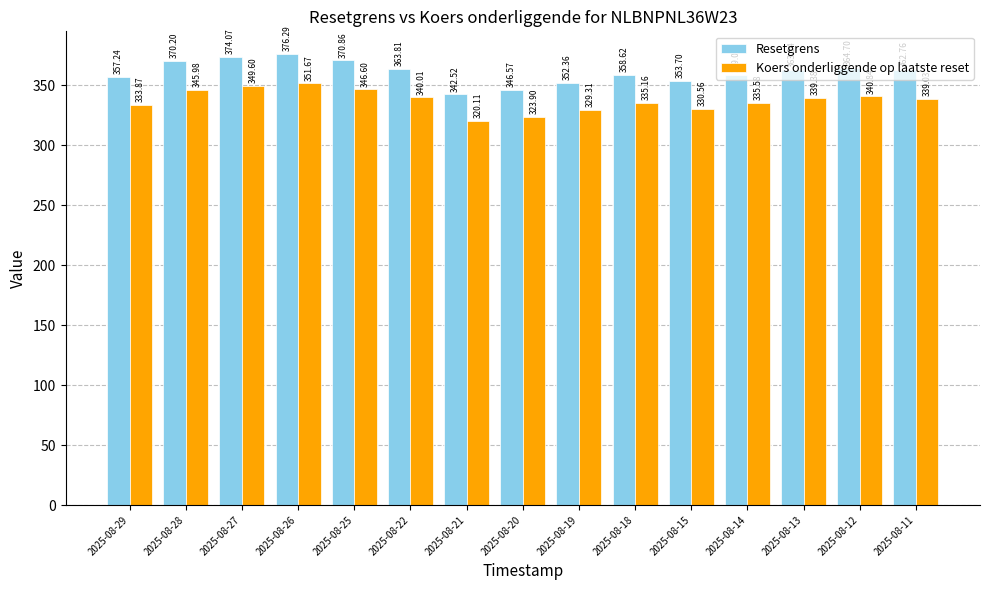

Is it true that Resetgrens equals 346.6 at 2025-08-20?

True